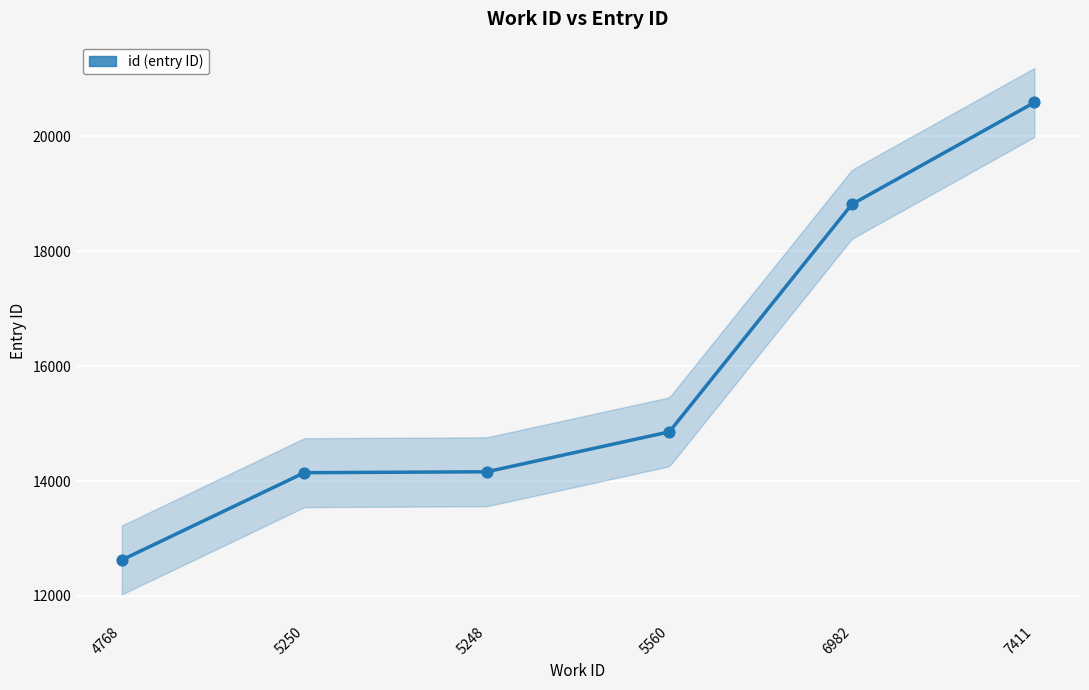

Which has a higher value, 5250 or 4768?

5250